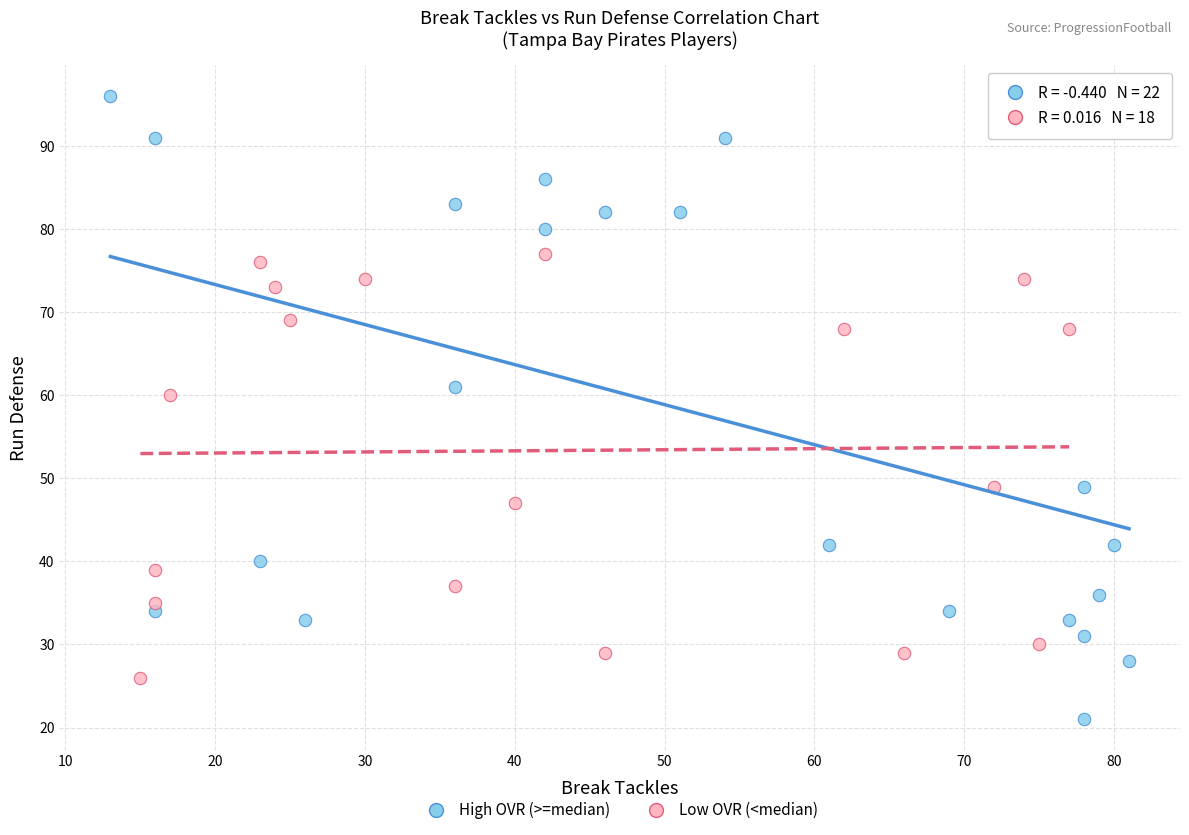

Which series reaches the minimum Y coordinate?

High OVR (>=median)